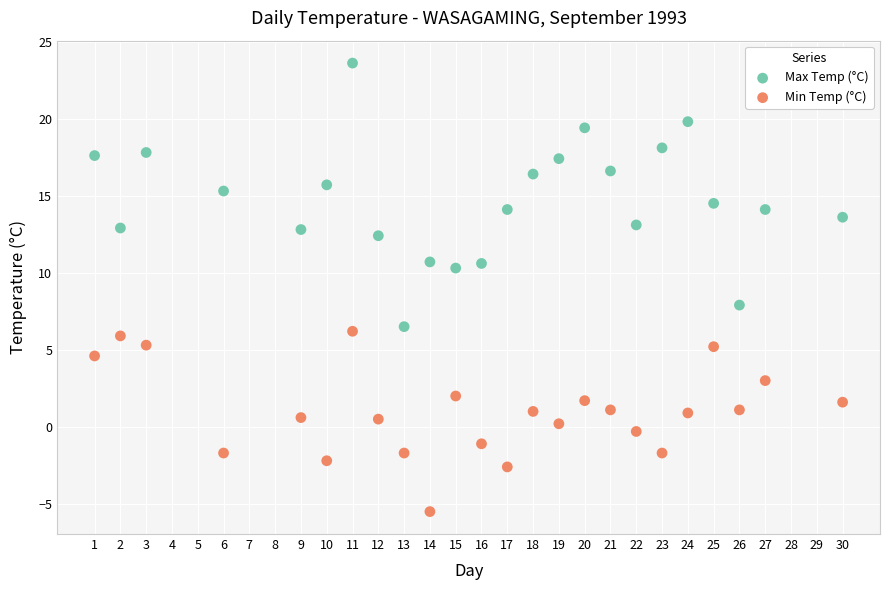

What is the X range (max minus min) for the scatter plot?

29.0